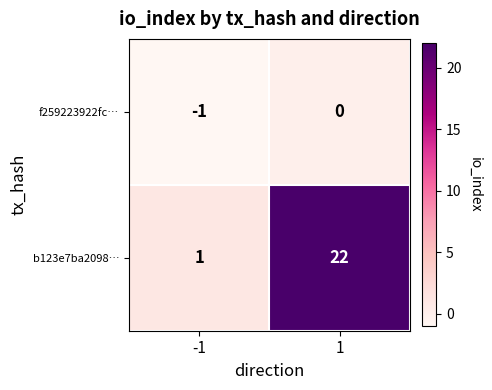

Which series has the largest total across all categories?

b123e7ba2098…